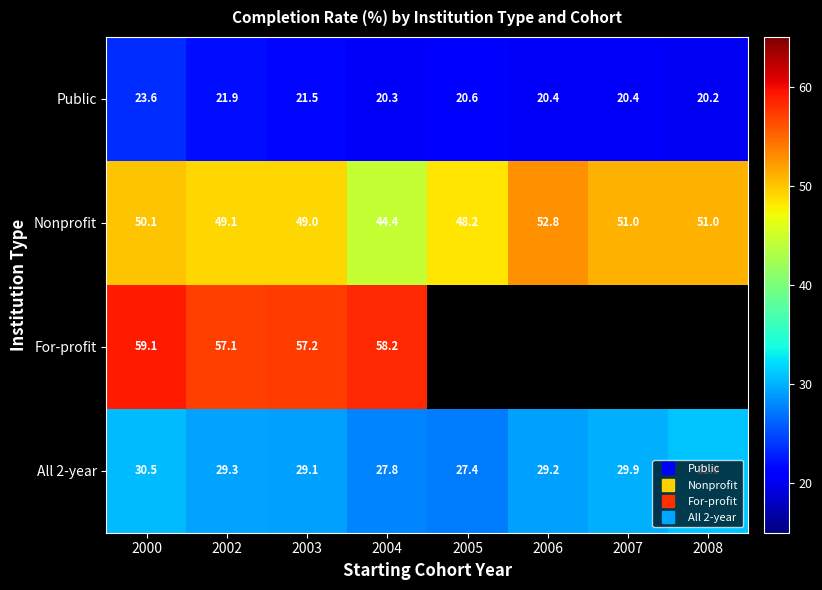

What is the difference between the All 2-year values at 2007 and 2004?

2.1